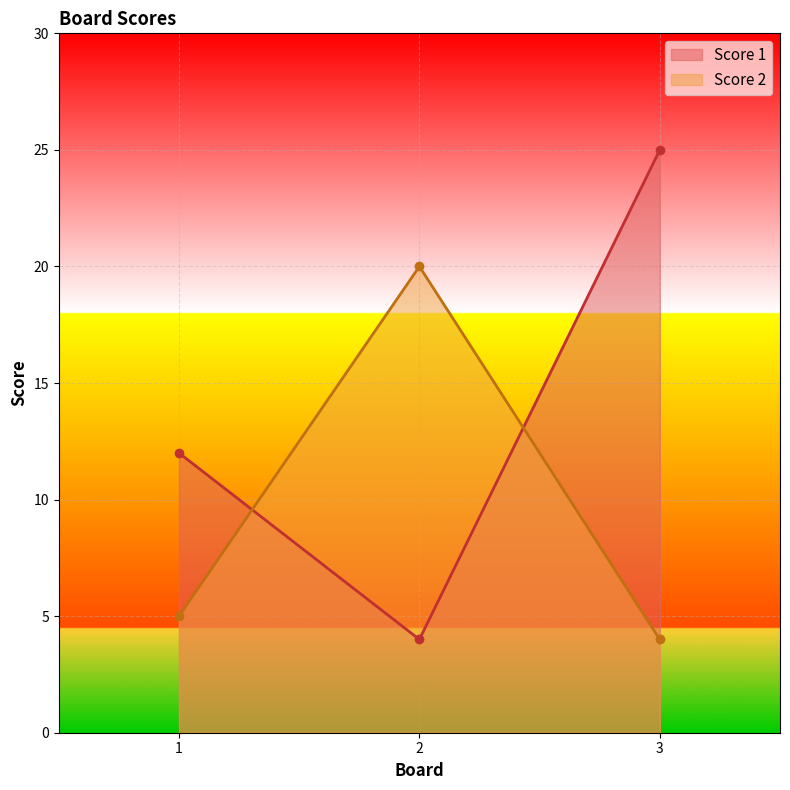

Which series has the widest spread of values?

Score 1